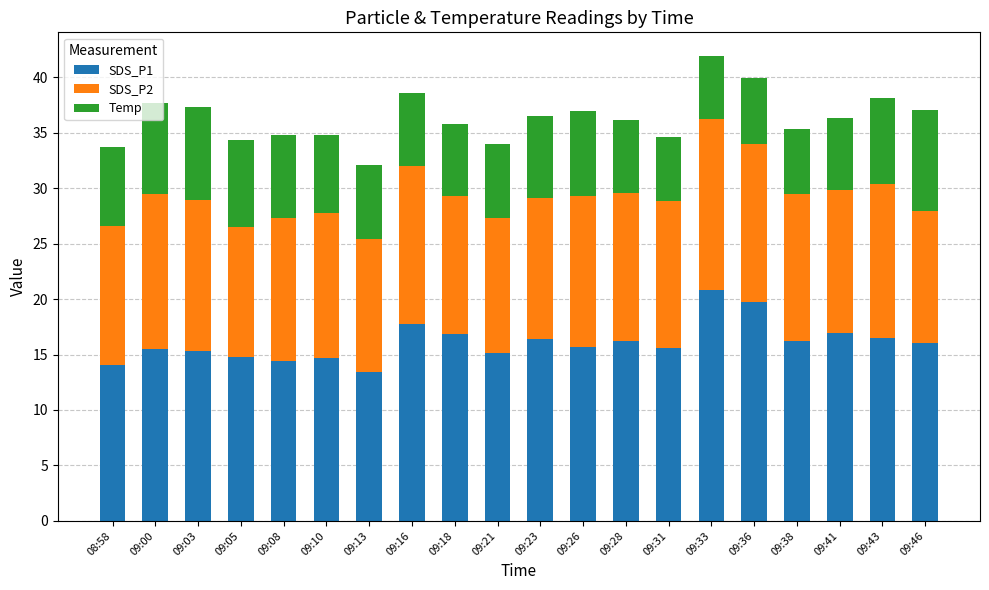

What is the lowest value of the SDS_P1 series?

13.4